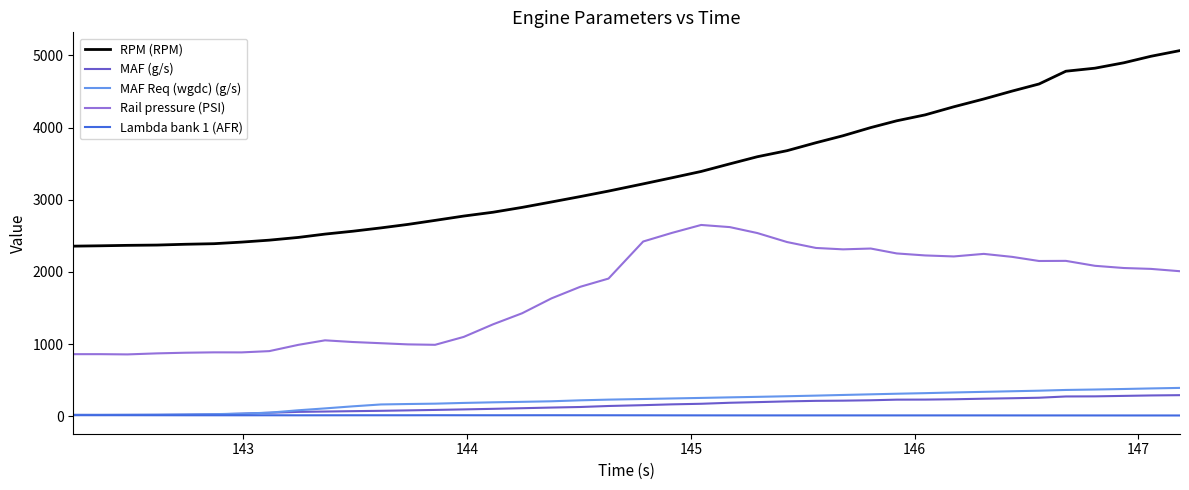

True or false: Rail pressure (PSI) and RPM (RPM) intersect in this chart.

False